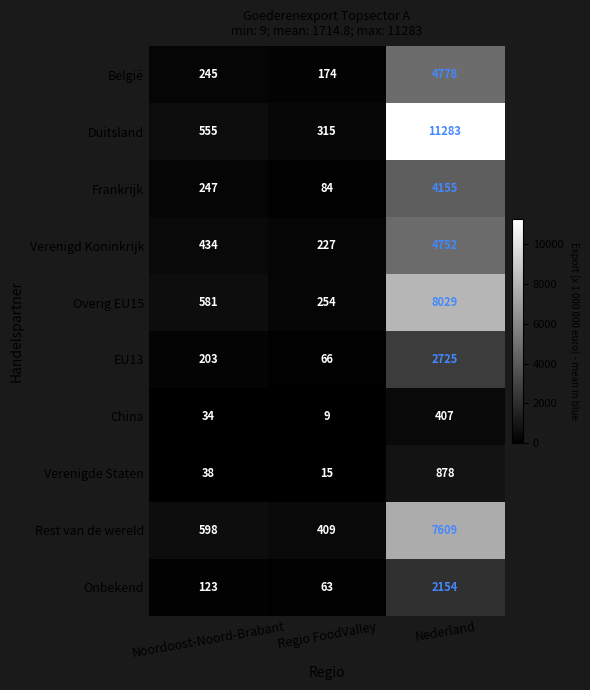

Which series changed the most between Noordoost-Noord-Brabant and Regio FoodValley?

Overig EU15